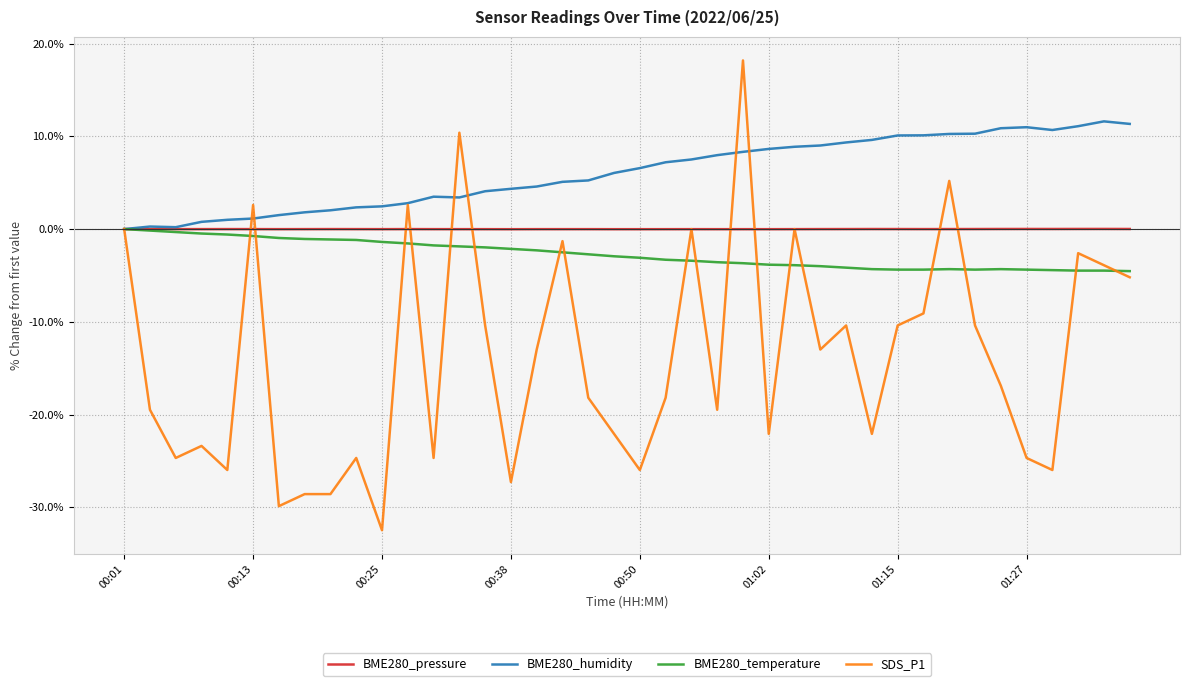

What is the greatest value displayed?

18.2